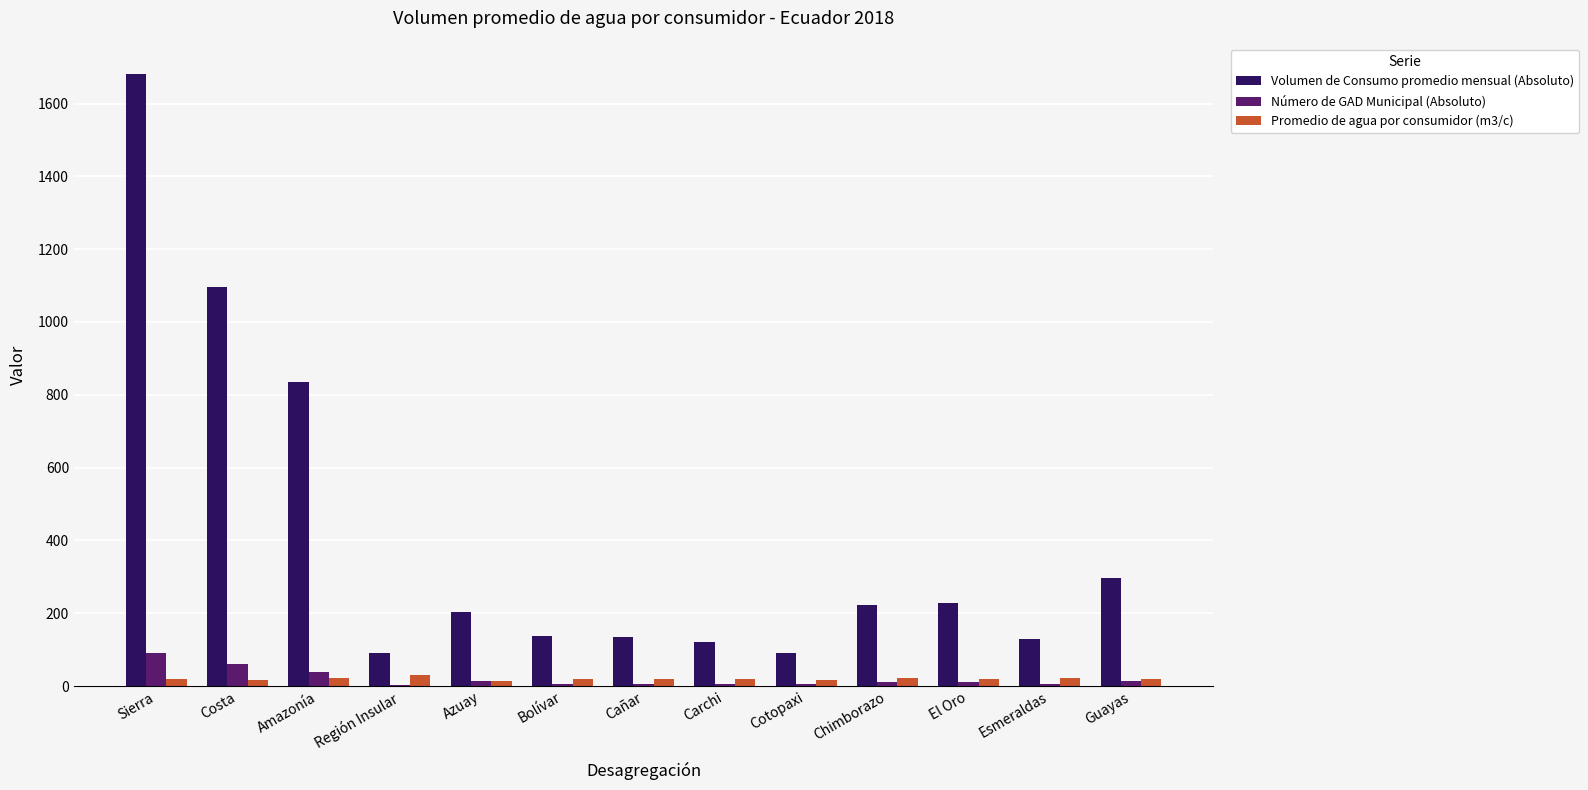

Which category has the highest value in the Volumen de Consumo promedio mensual (Absoluto) series?

Sierra